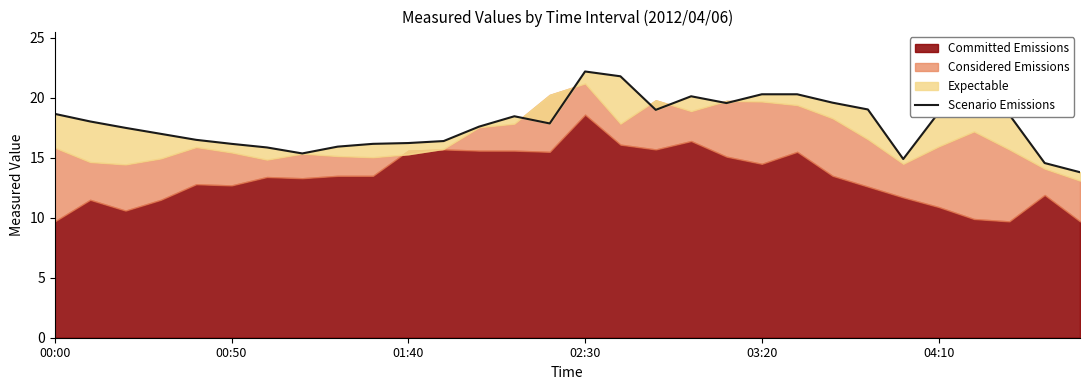

What is the label of the 30th point from the right?

00:00